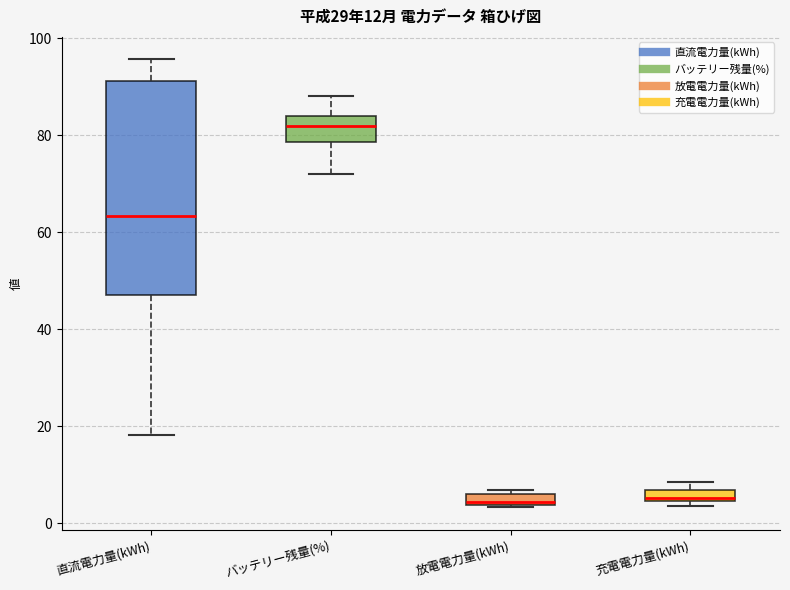

Which box is the tallest, from its lower edge to its upper edge?

直流電力量(kWh)